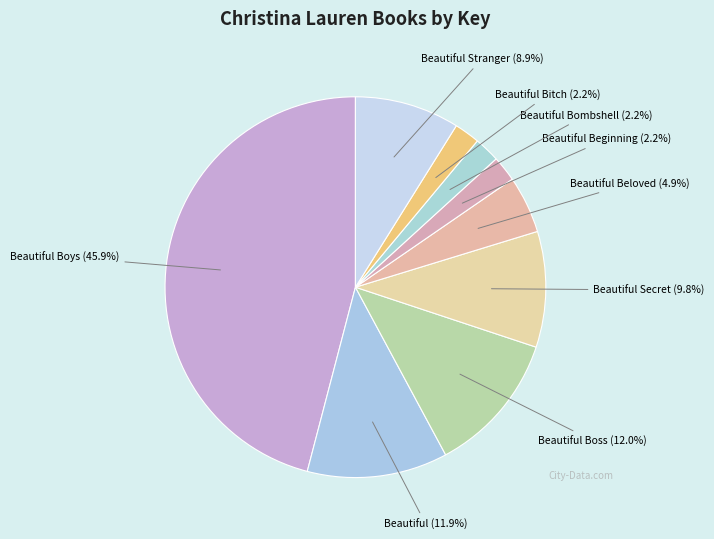

Approximately how many times larger is the value at Beautiful Beloved compared to Beautiful Boss?

0.4